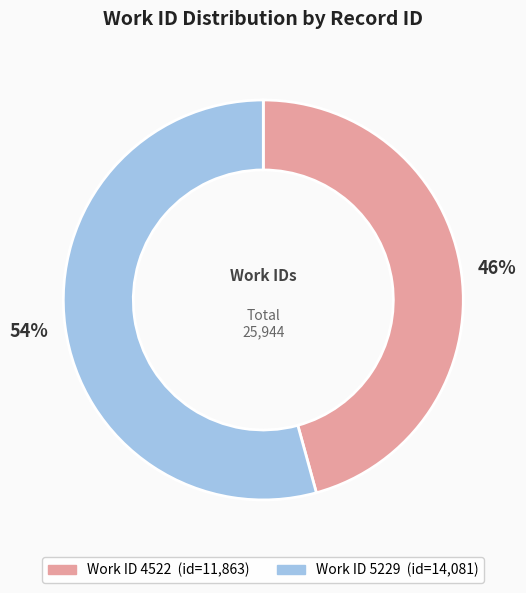

Does any single category account for the majority?

Yes